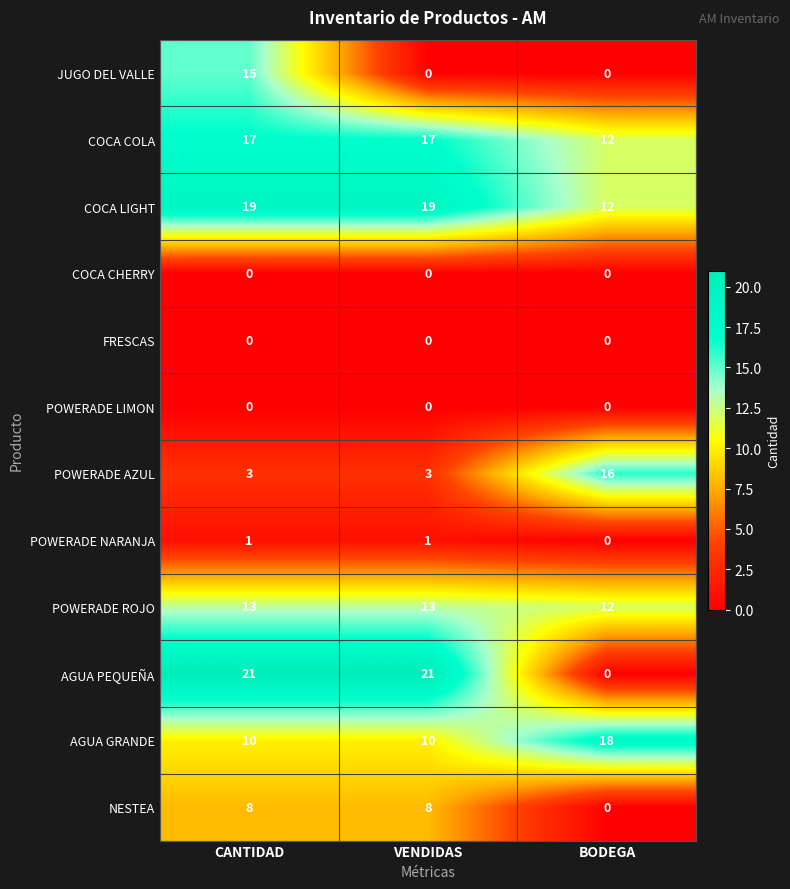

What is the difference between the highest and lowest values at VENDIDAS?

21